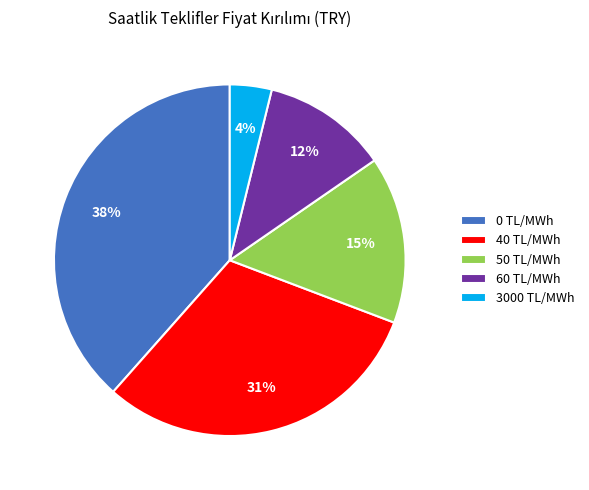

To the nearest percent, what is the combined percentage of 50 TL/MWh and 60 TL/MWh?

27%